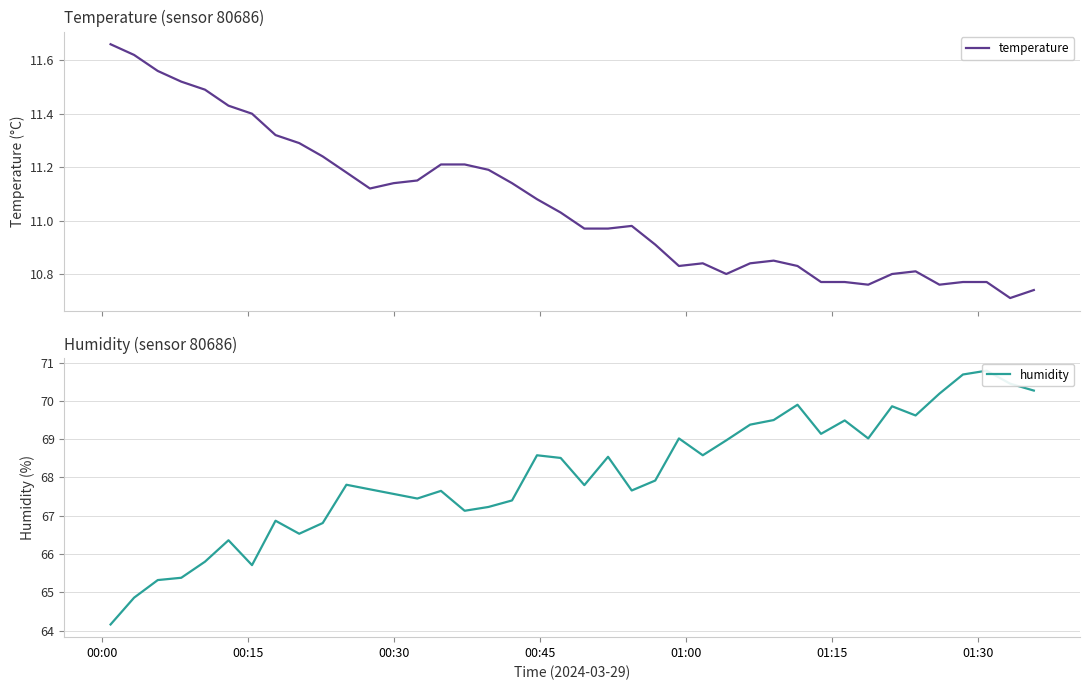

What are all the series names shown in the legend?

temperature, humidity